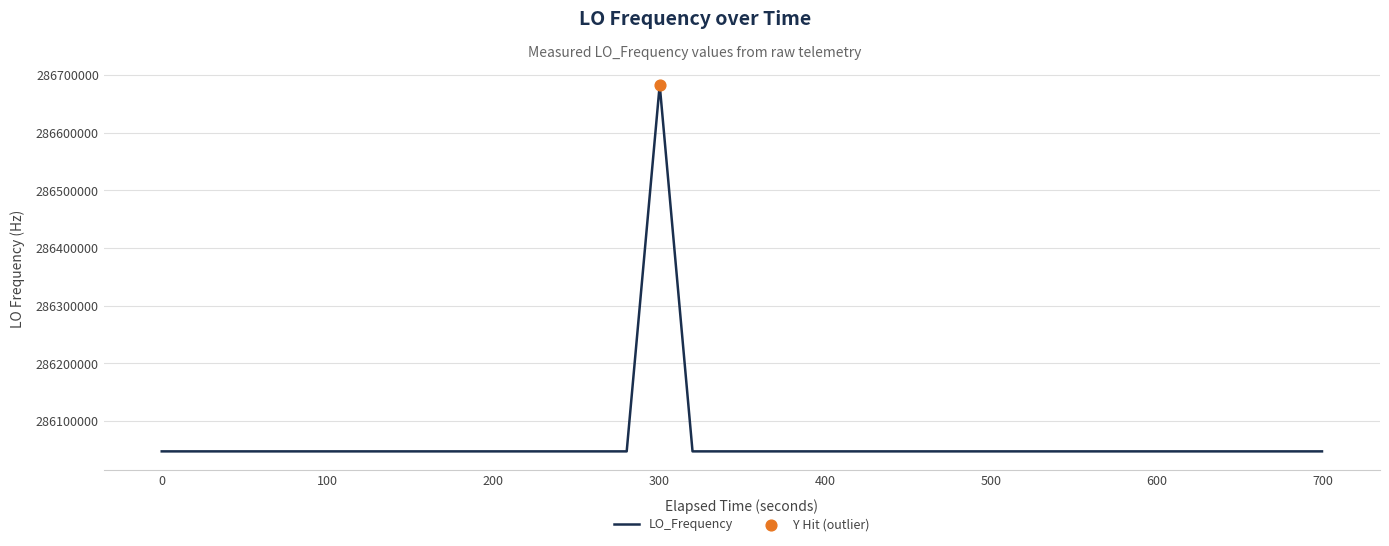

What is the difference between the maximum and minimum values?

635706.0